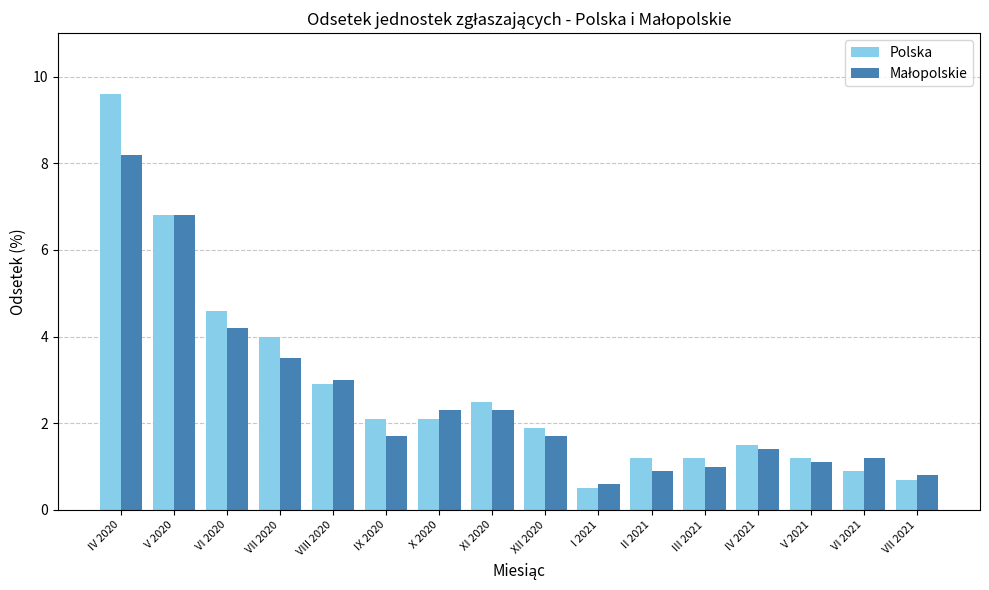

What is the smallest value displayed?

0.5